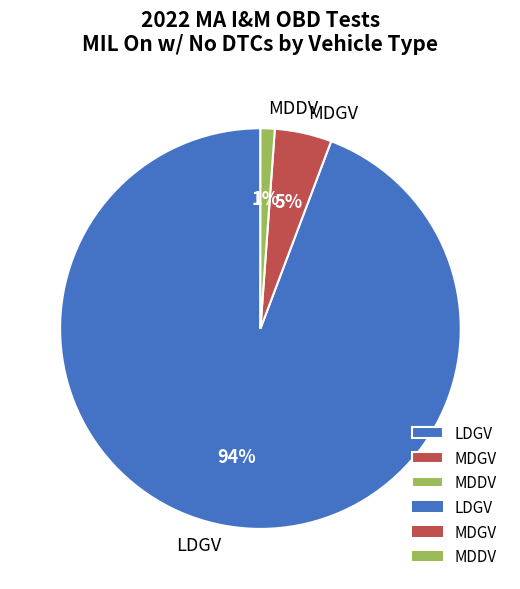

To the nearest percent, what is the average slice percentage?

33%